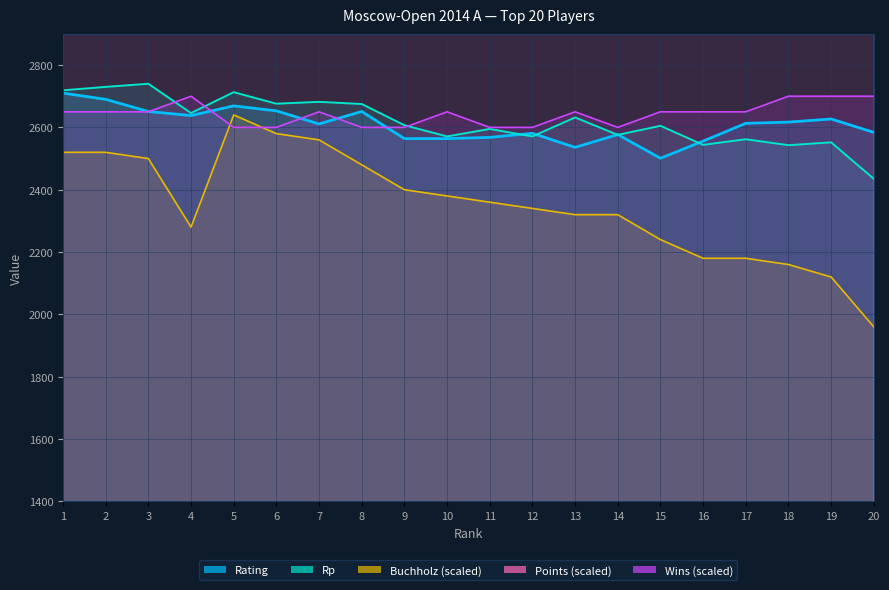

How many intersections are there between Wins and Buchholz?

2